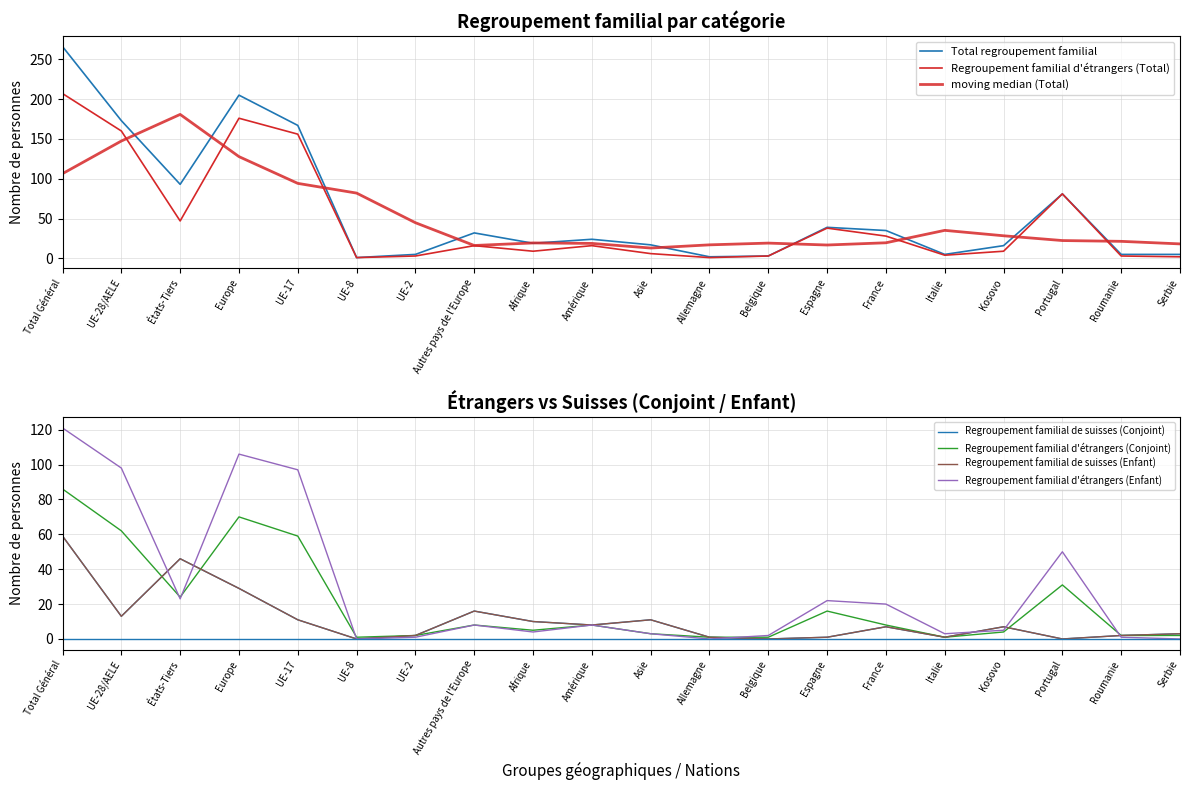

Which label corresponds to the smallest value in the chart?

UE-8